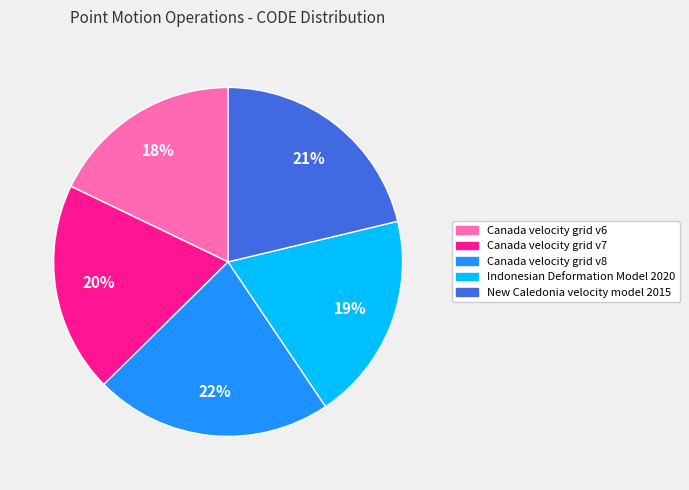

What is the largest slice in the pie chart?

Canada velocity grid v8